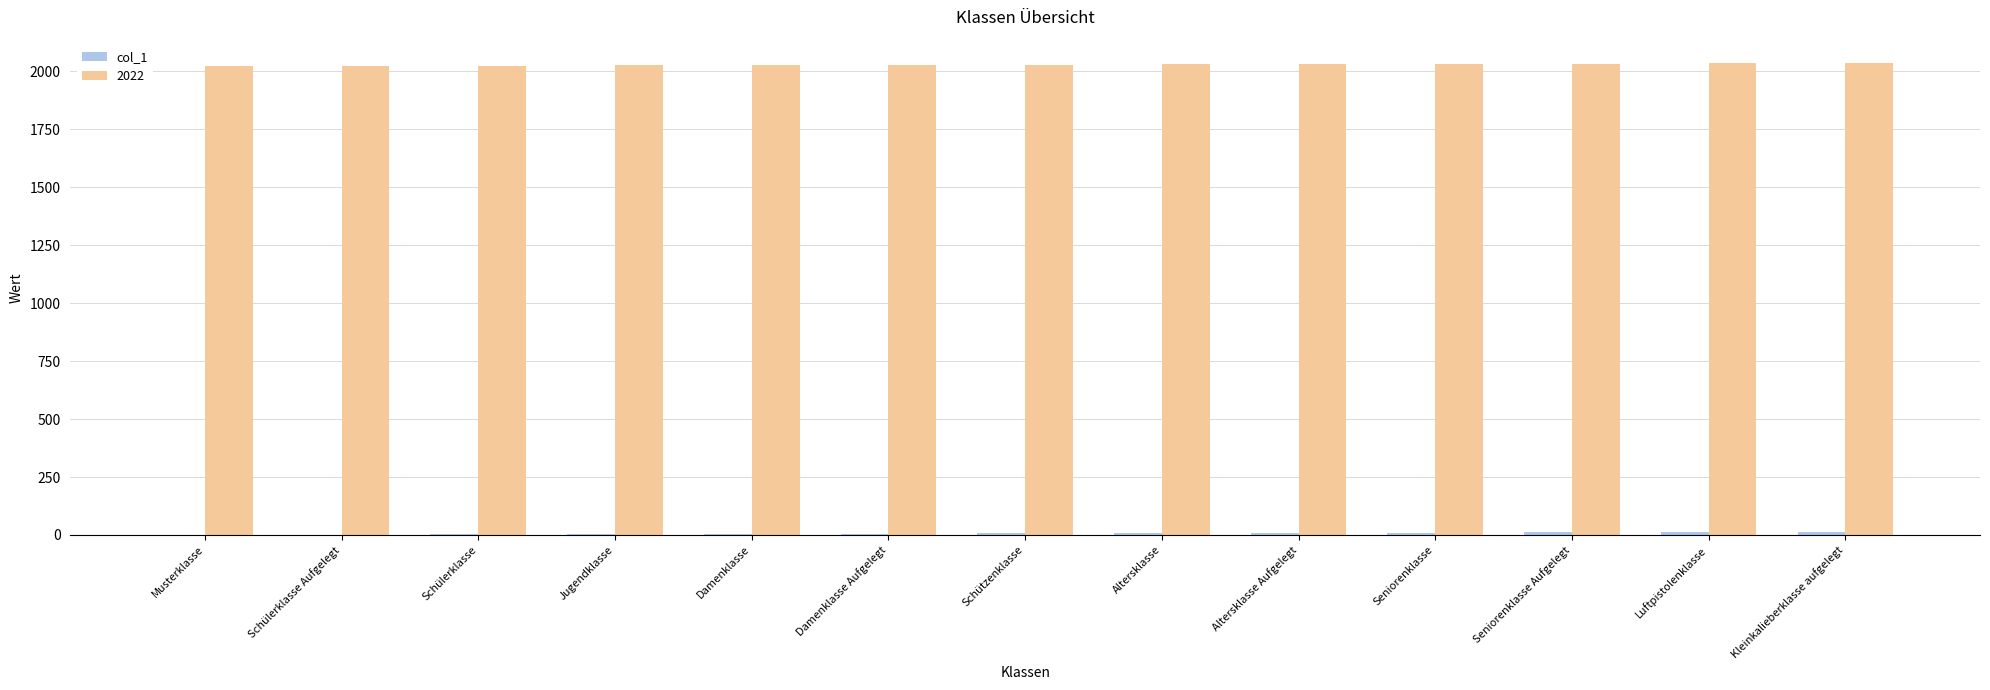

The value of 2022 at Schülerklasse Aufgelegt is 2839. True or false?

False